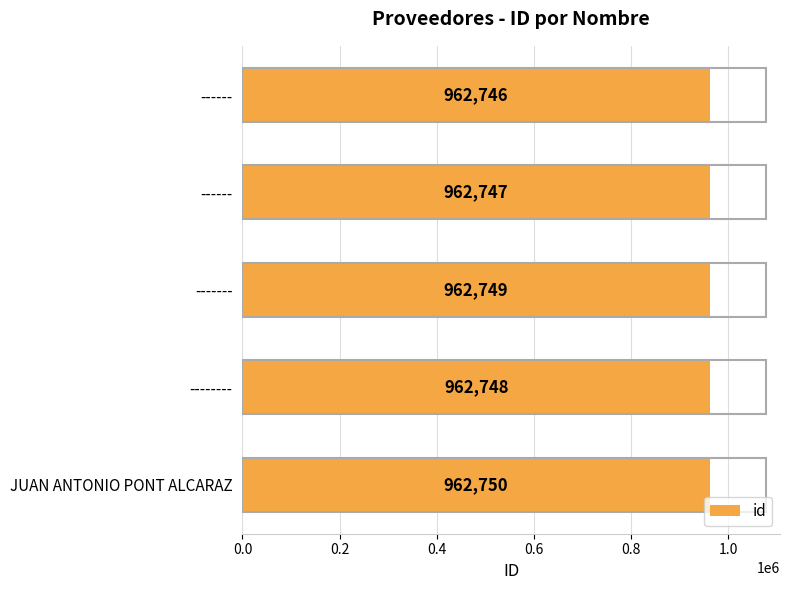

What is the difference between the second highest and second lowest values?

2